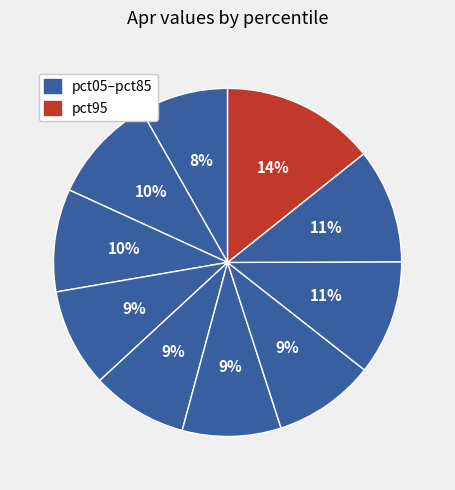

What is the smallest slice in the pie chart?

pct05